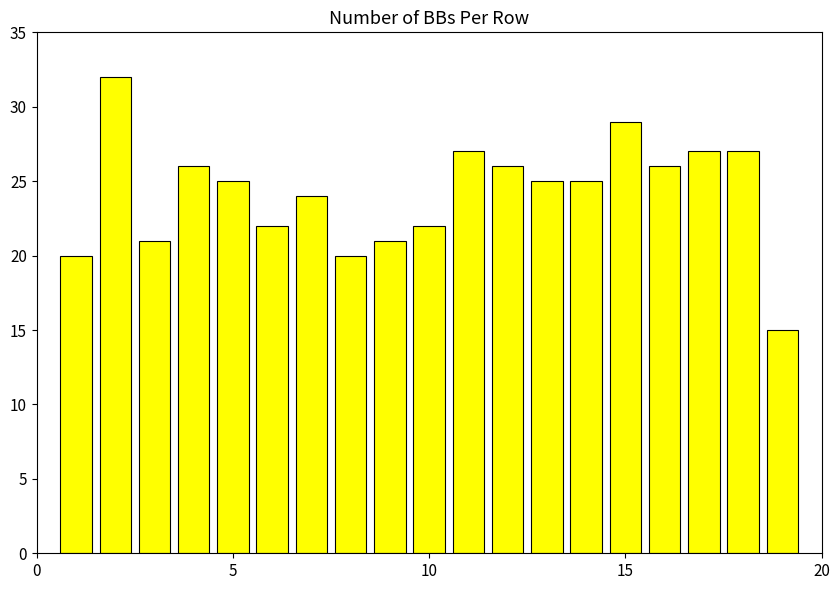

How many distinct data groups are displayed?

1